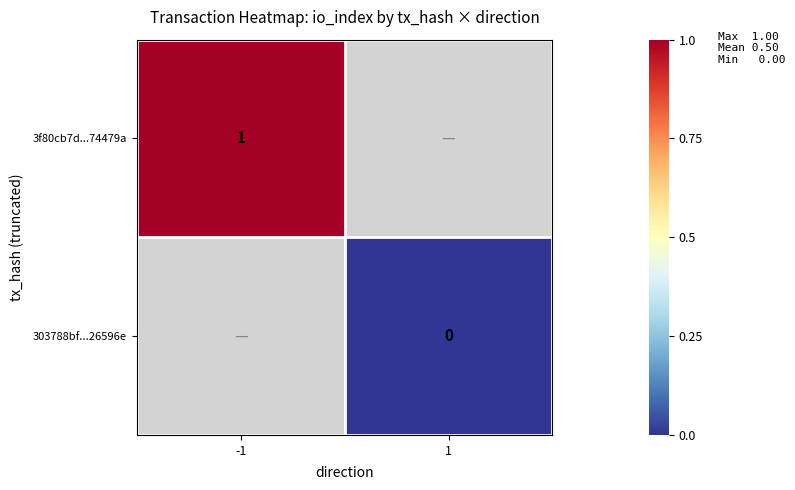

What is the maximum value shown in the chart?

1.0